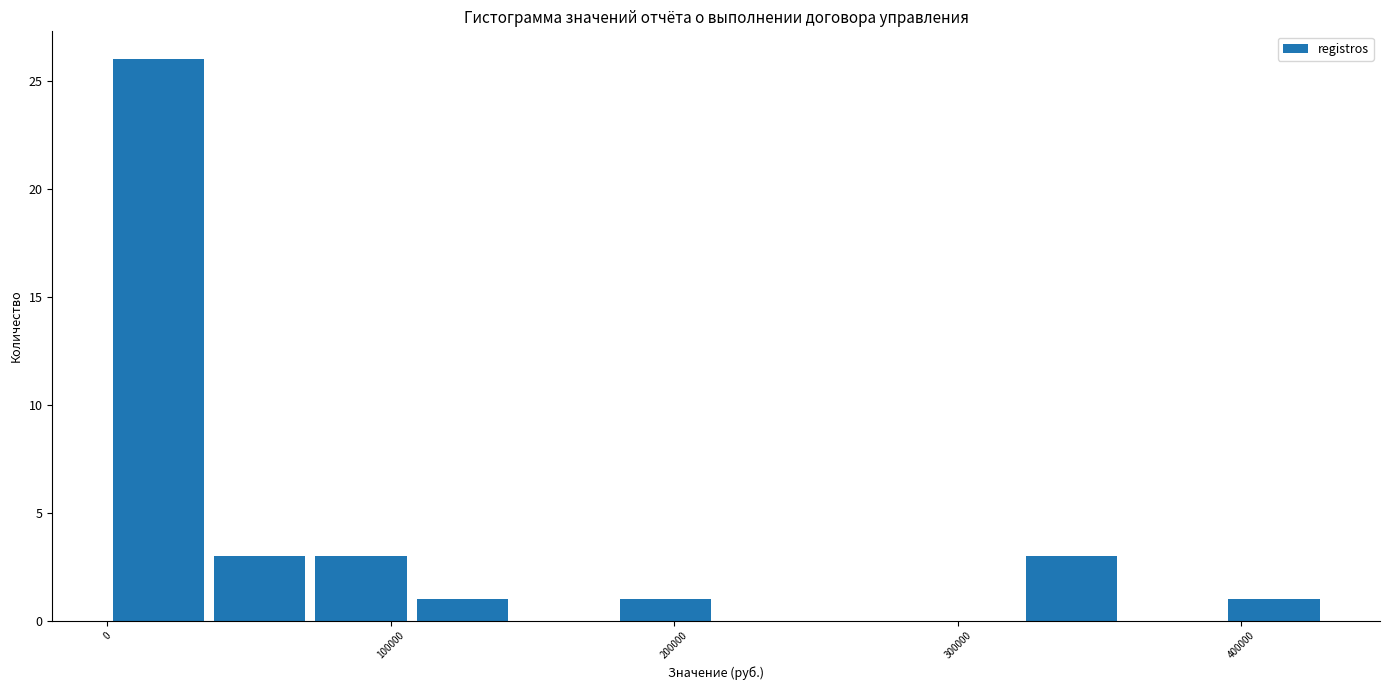

Around what value on the x-axis is the tallest bar? Give the approximate position of its centre, as read against the axis.

20000